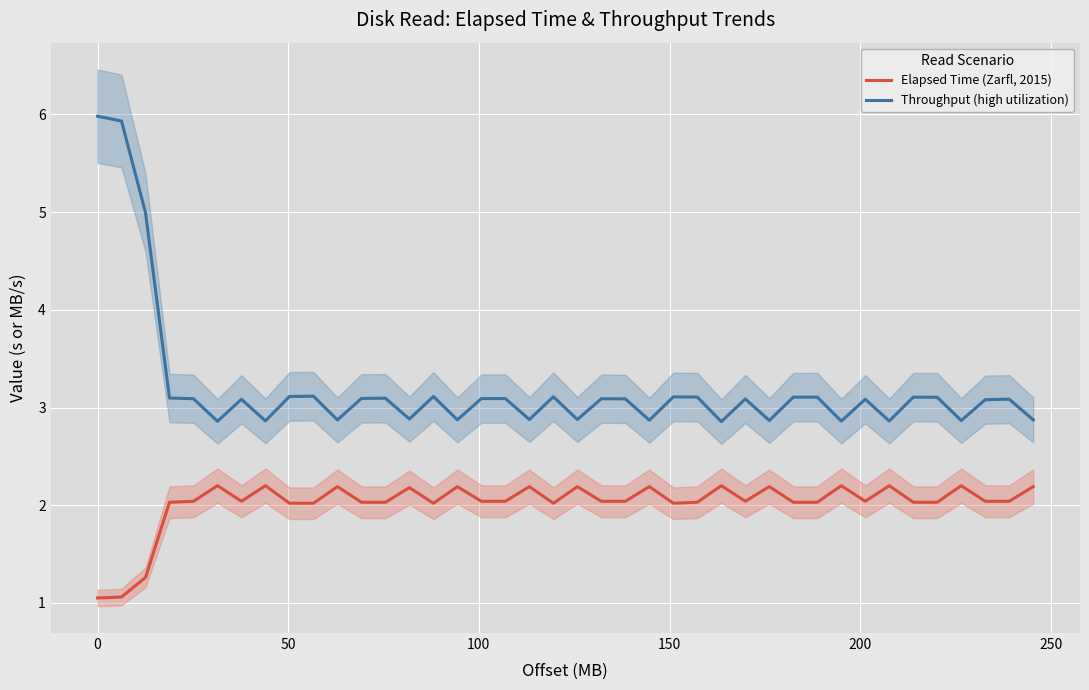

What is the average value of the Elapsed Time (Zarfl, 2015) series?

2.0